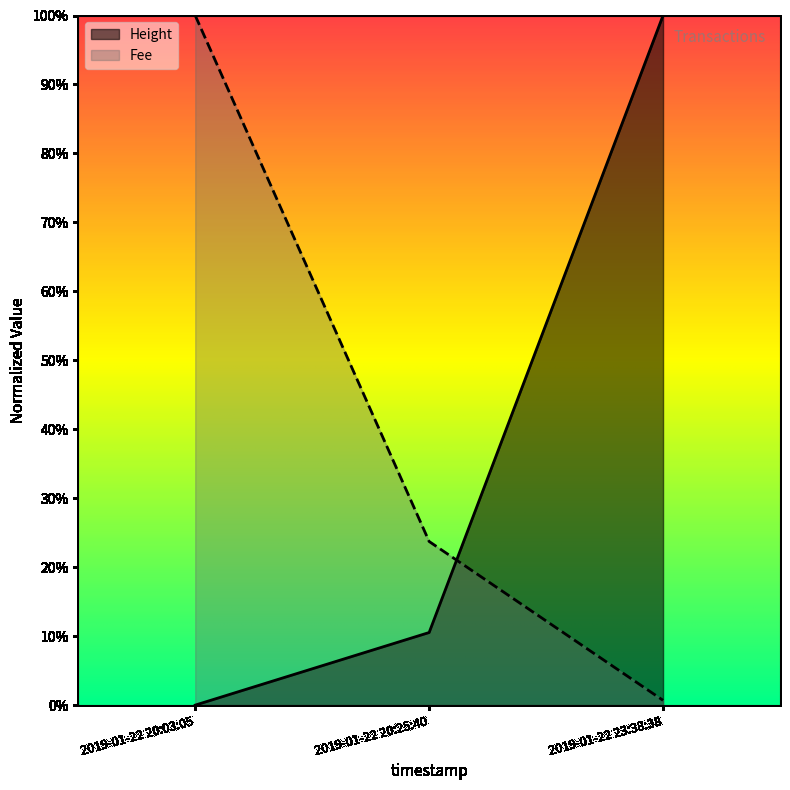

What are all the series names shown in the legend?

Height, Fee